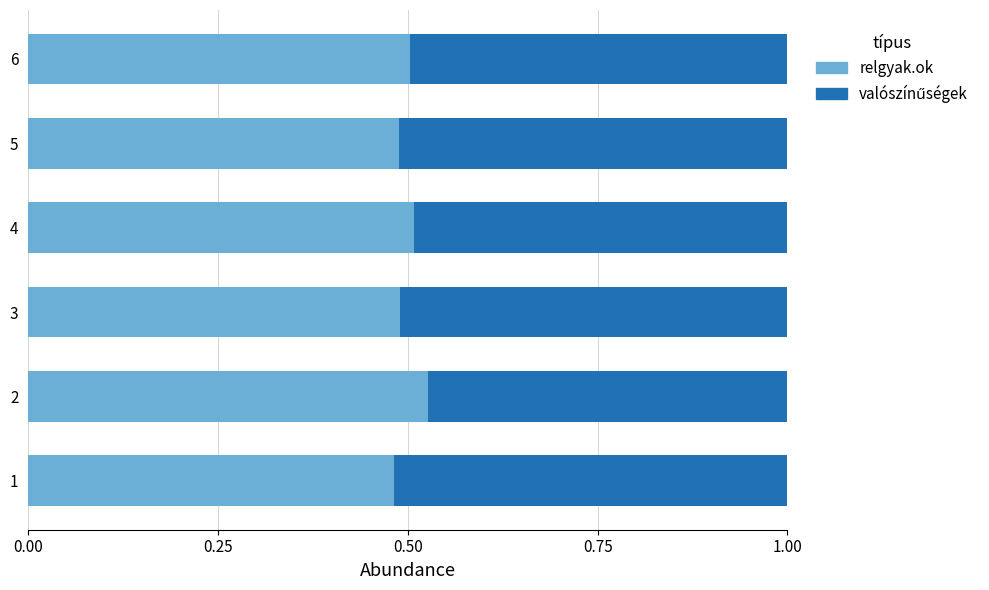

Is it true that relgyak.ok equals 0.5 at 2?

True